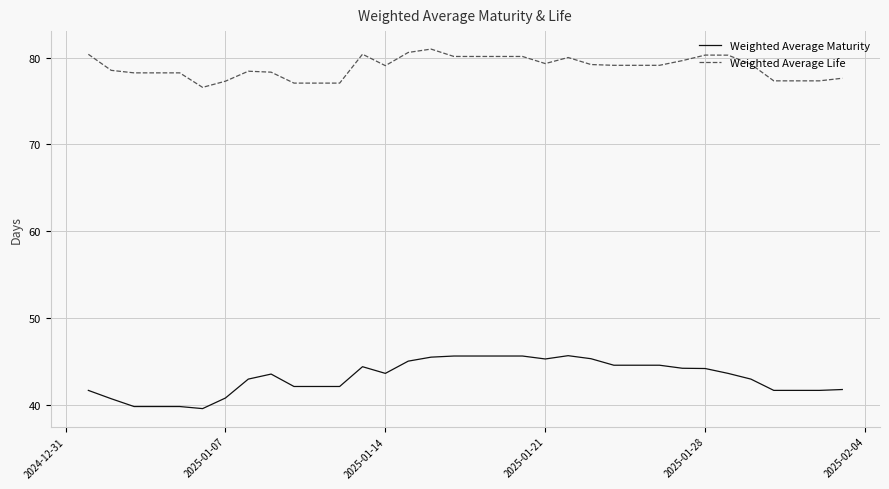

Which series has the largest range (max minus min)?

Weighted Average Maturity